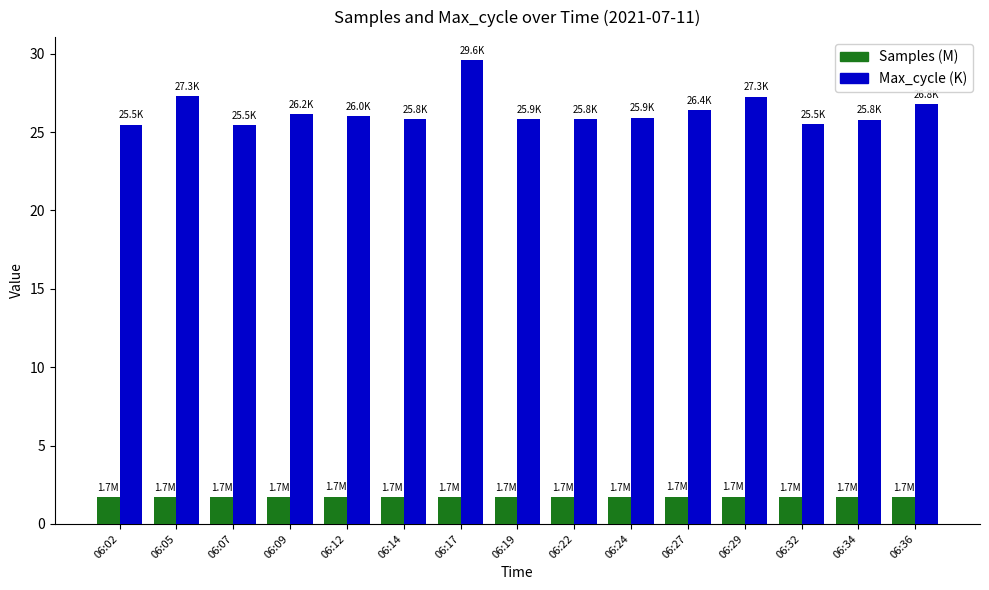

What is the value of the Samples (M) bar at the 8th from the left?

1.7